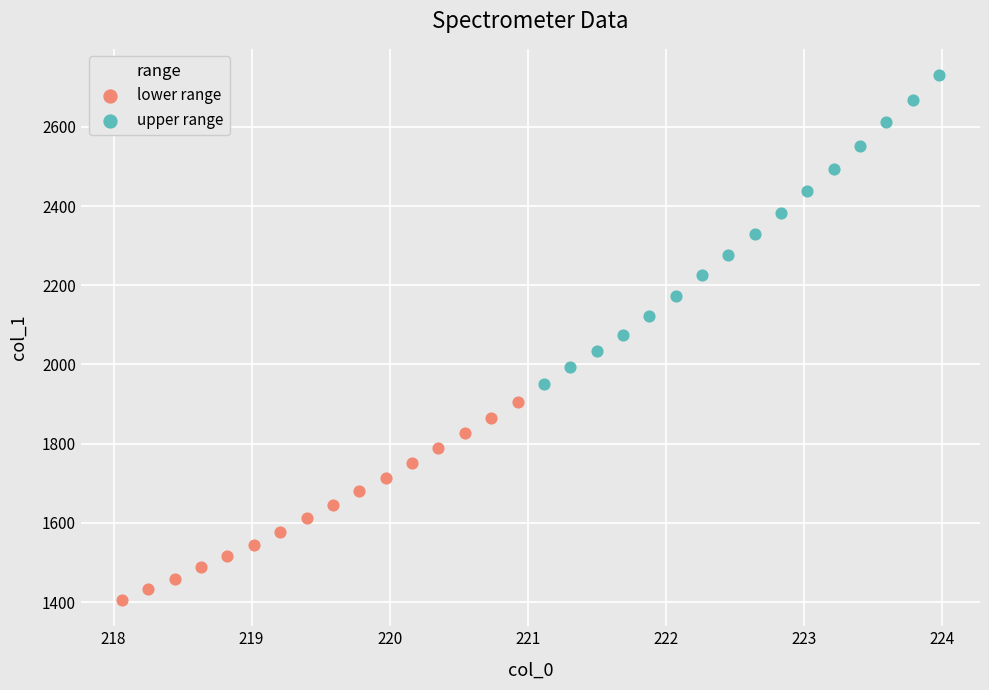

Which series reaches the minimum Y coordinate?

lower range